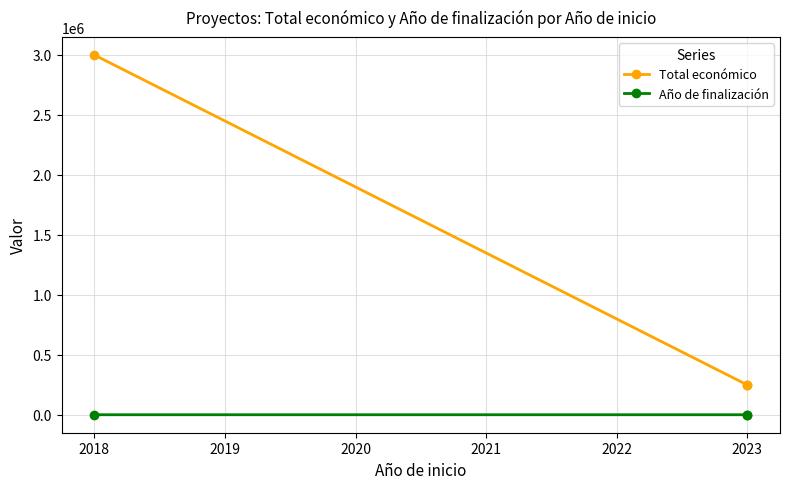

Is the value of Total económico at 2018 greater than the value of Año de finalización at 2023?

Yes